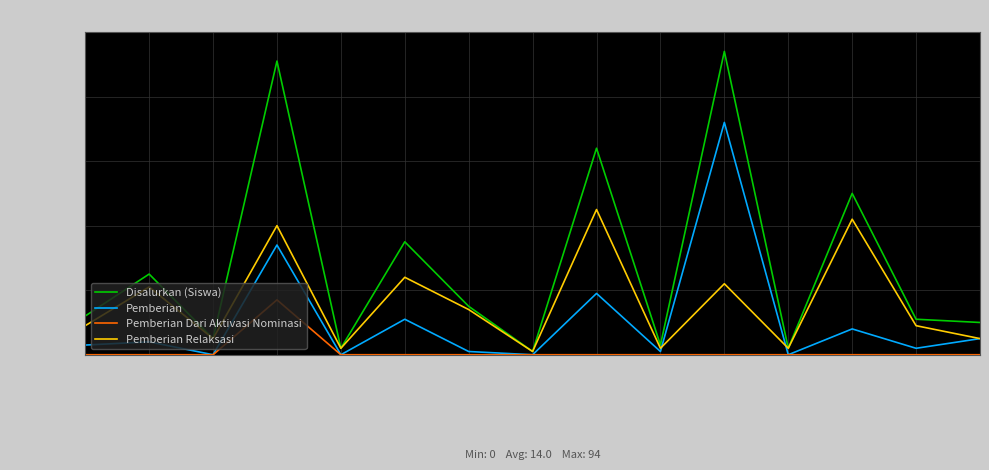

Which category has the highest value in the Pemberian Dari Aktivasi Nominasi series?

SD INPRES BOBONG